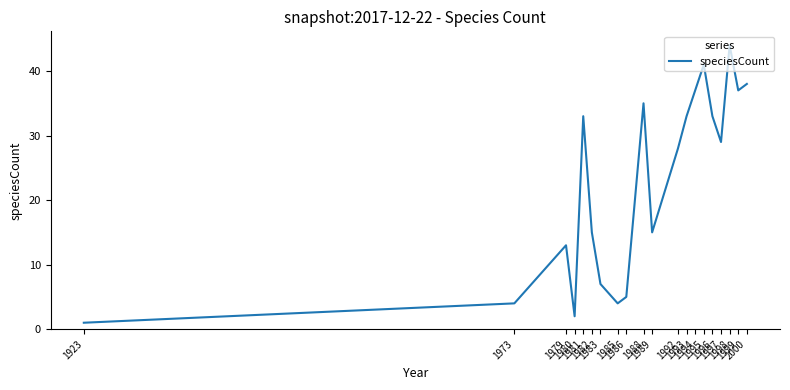

Reading right to left, list all the values displayed in this chart.

38	37	44	29	33	41	37	33	28	15	35	5	4	7	15	33	2	13	4	1